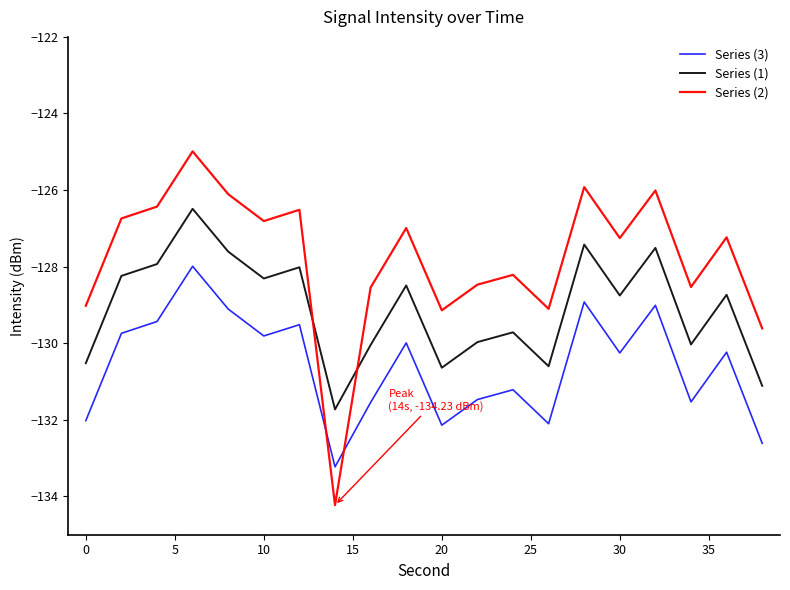

Which series ends up on top after the final intersection of Series (2) and Series (1)?

Series (2)